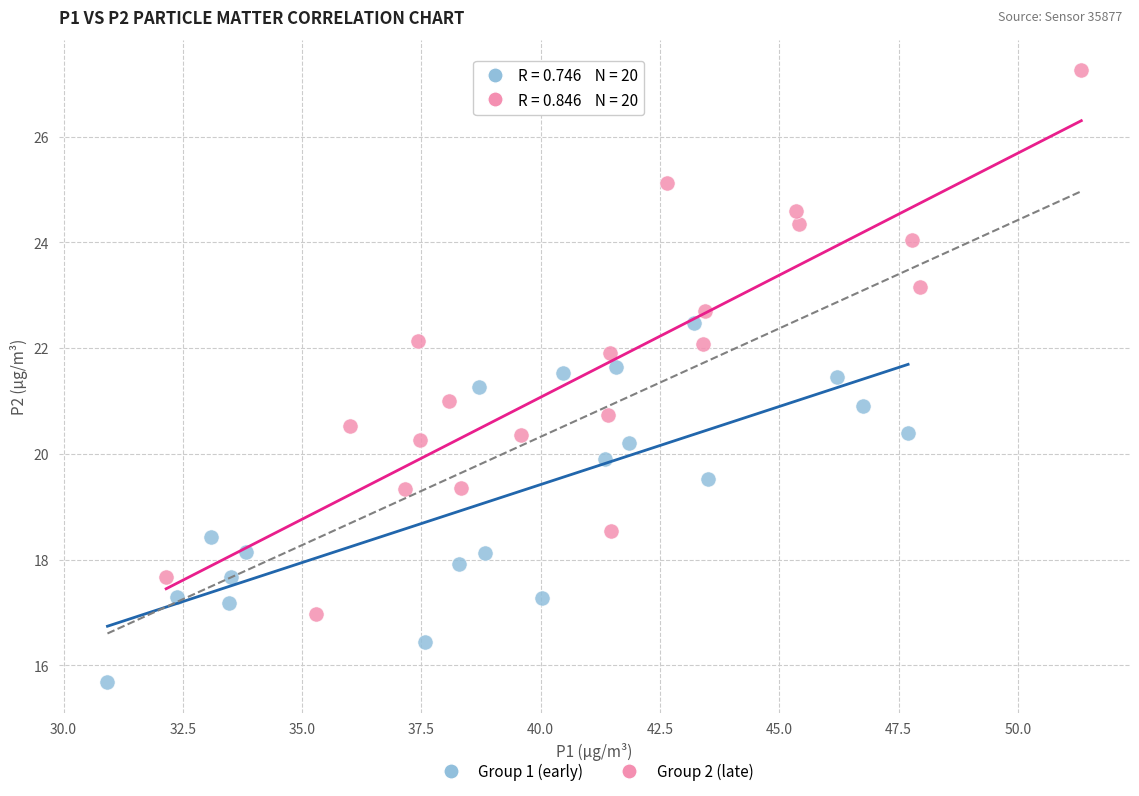

Which series has the widest spread of Y values?

Group 2 (late)